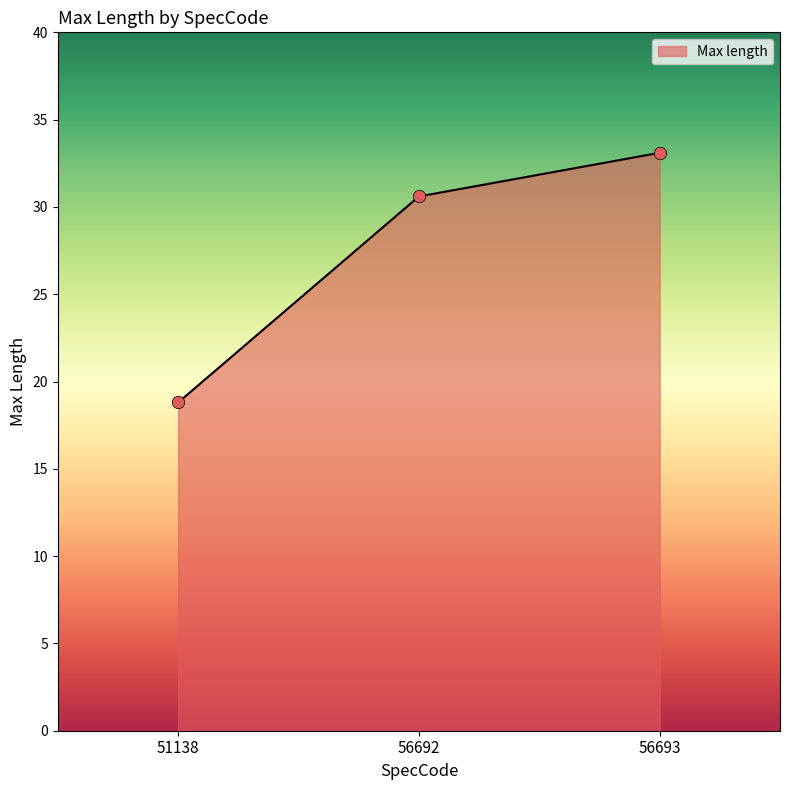

Approximately how many times larger is the value at 56692 compared to 56693?

0.9